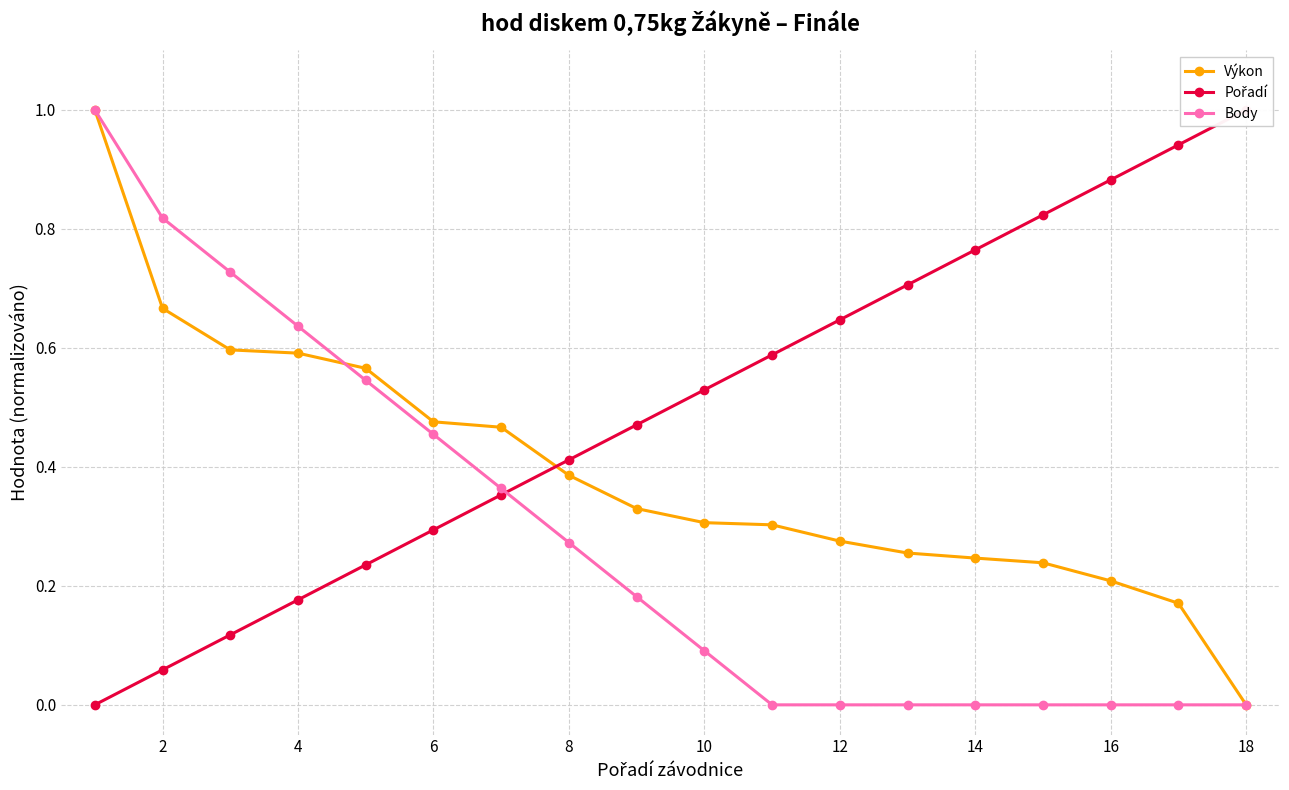

How many values in Výkon are above zero?

17